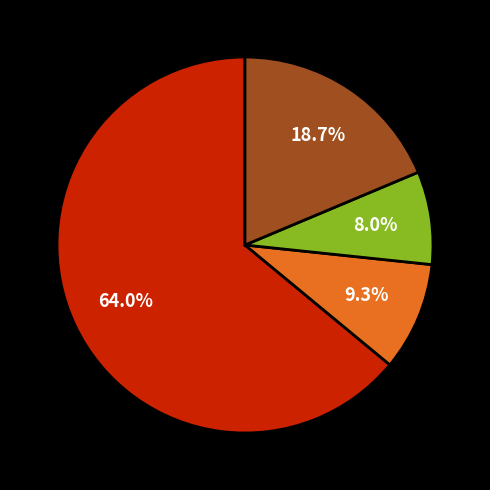

Is there any slice that represents more than half of the pie?

Yes